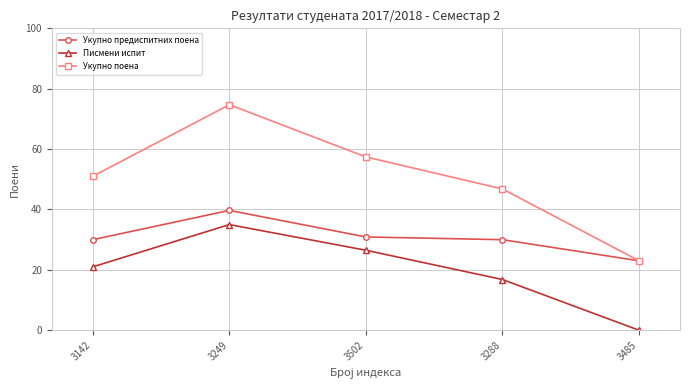

What is the label of the 5th point from the right?

3142